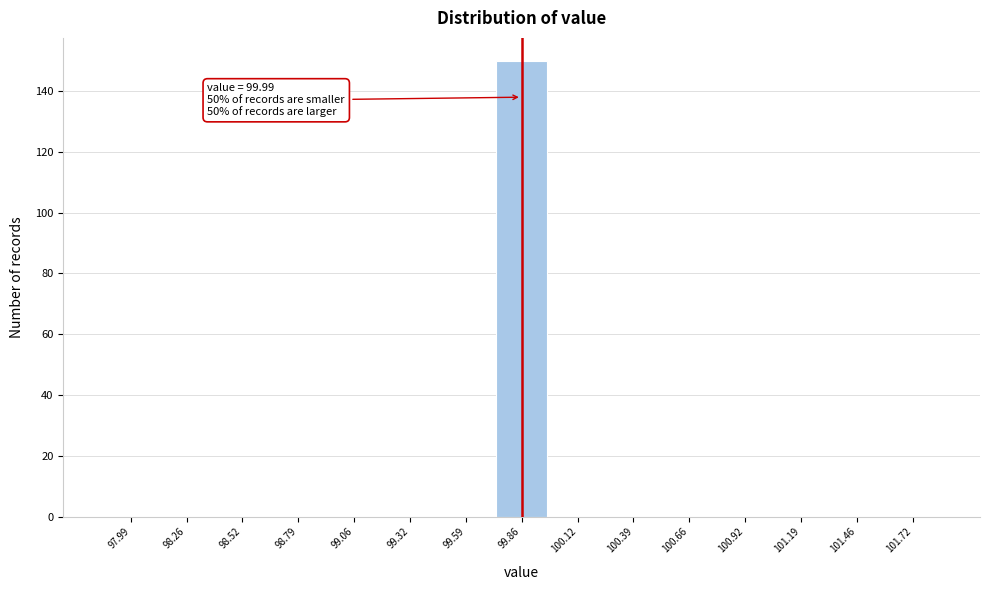

Reading right to left, extract all data points from this chart.

101.72=0	101.46=0	101.19=0	100.92=0	100.66=0	100.39=0	100.12=0	99.86=150	99.59=0	99.32=0	99.06=0	98.79=0	98.52=0	98.26=0	97.99=0